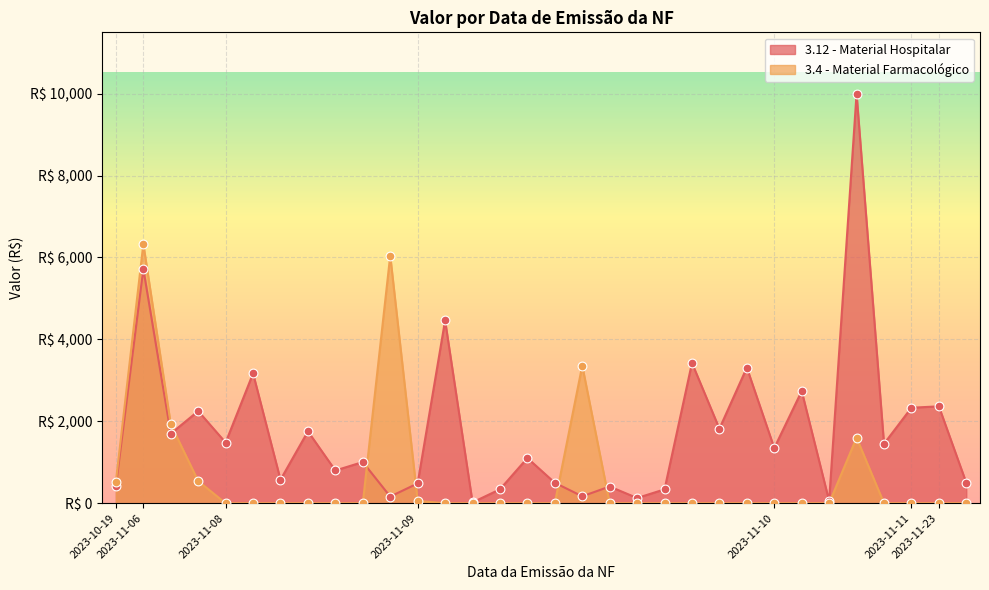

Which series reaches the maximum Y coordinate?

3.12 - Material Hospitalar